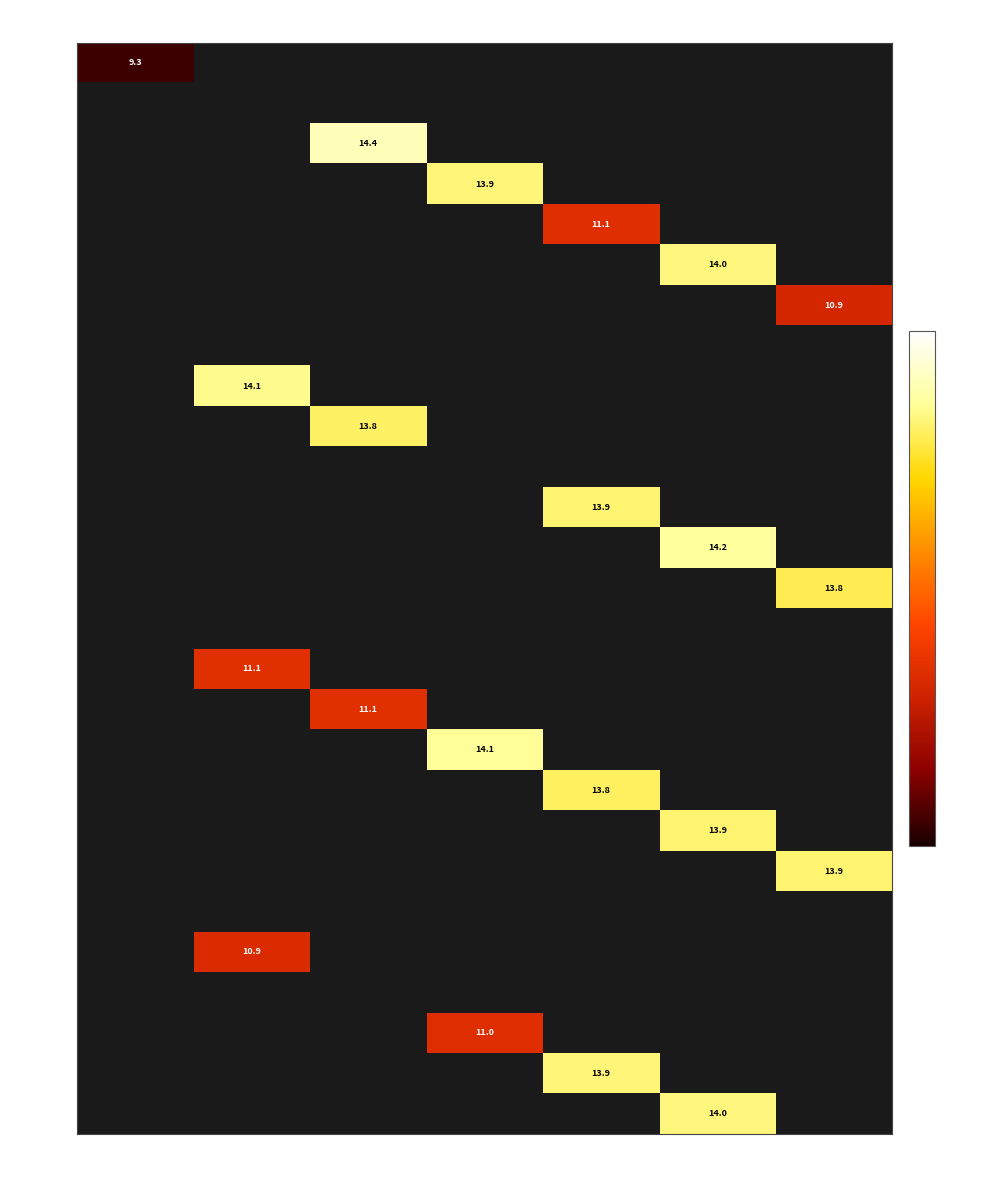

The Day 27 series shows 14.0 at Fri. True or false?

True